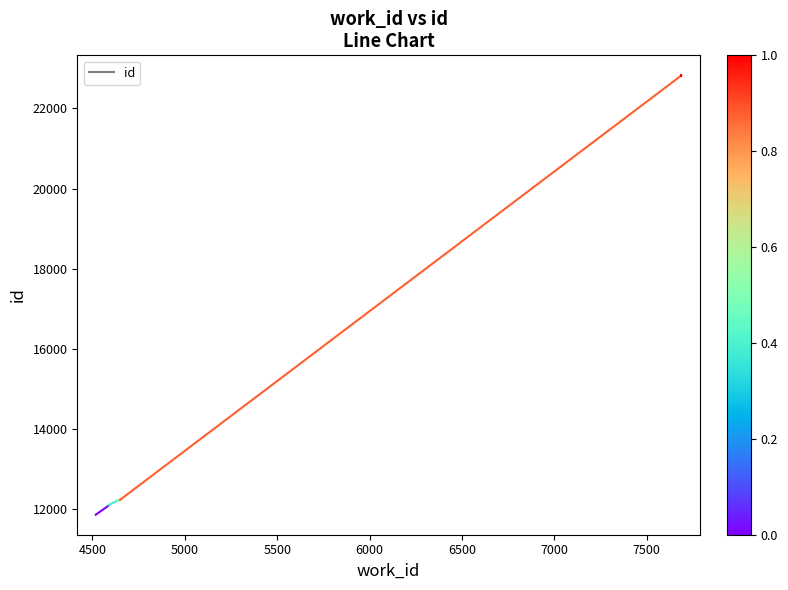

How many data points are less than 12089?

1